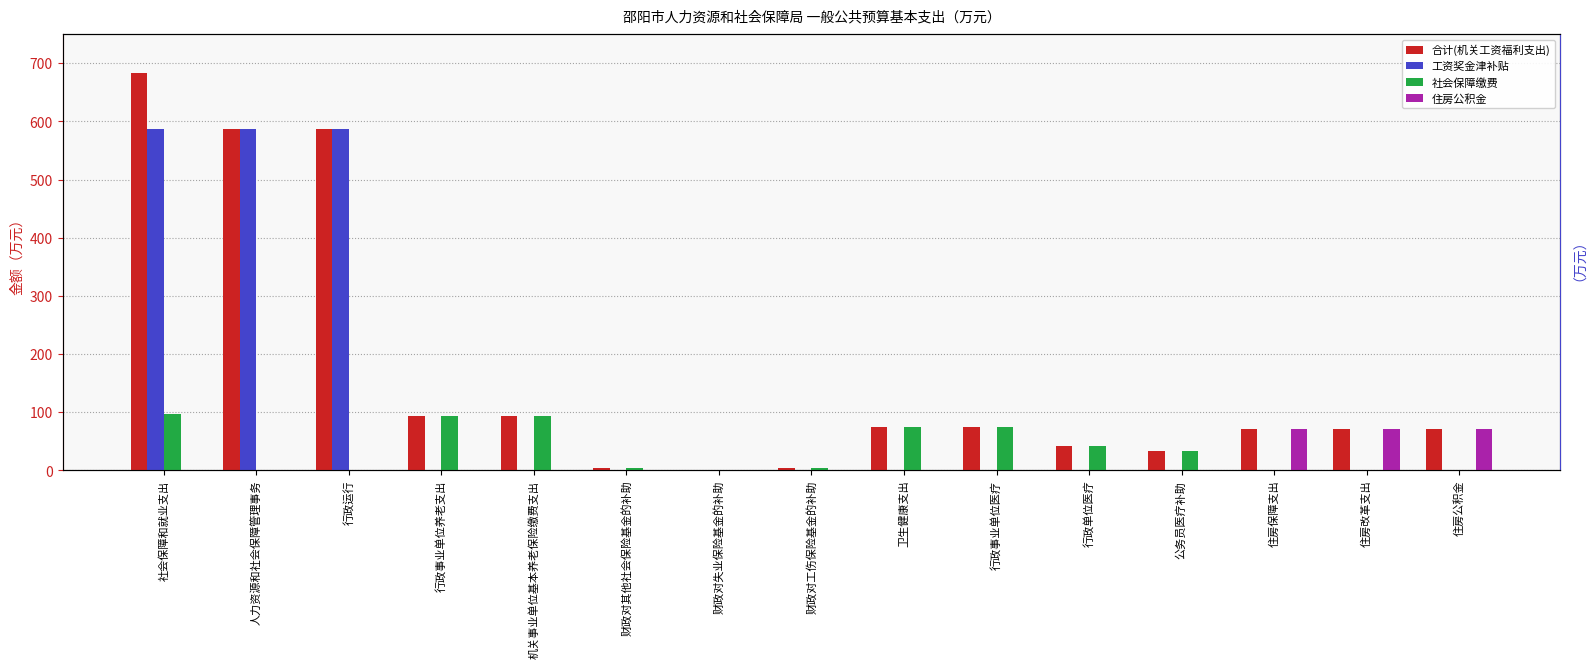

Is it true that 工资奖金津补贴 equals 364.0 at 住房保障支出?

False